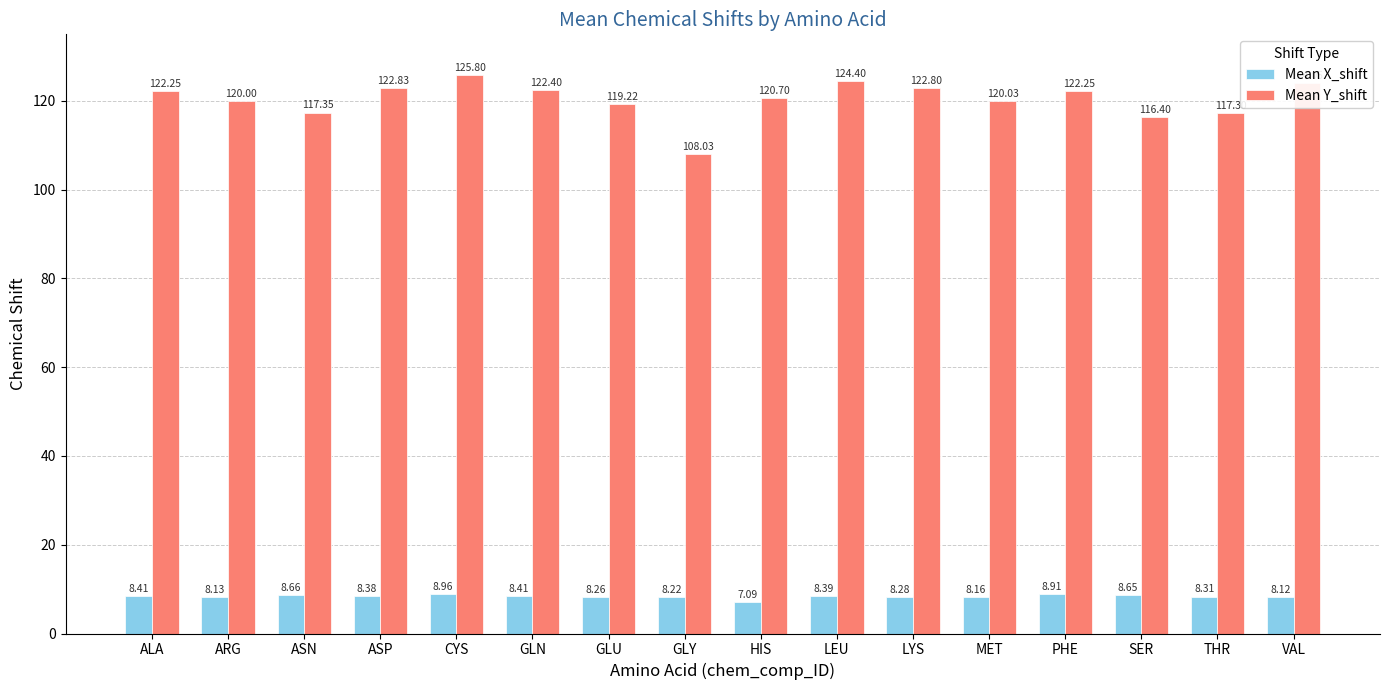

At which label is Mean X_shift closest to 8?

VAL